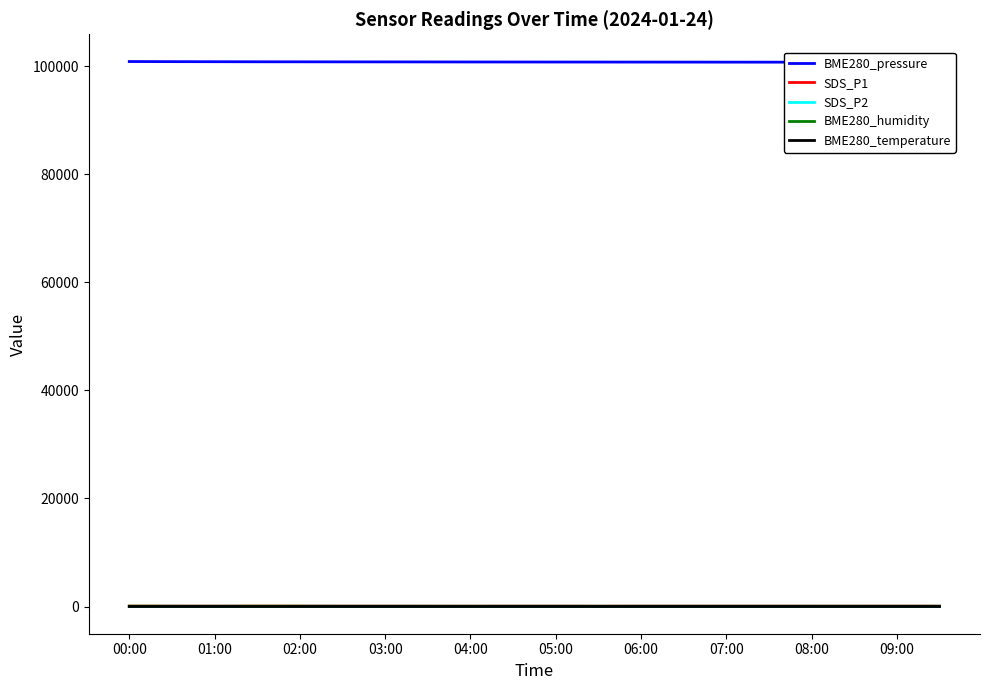

The BME280_temperature series shows 7.6 at 09:00. True or false?

True